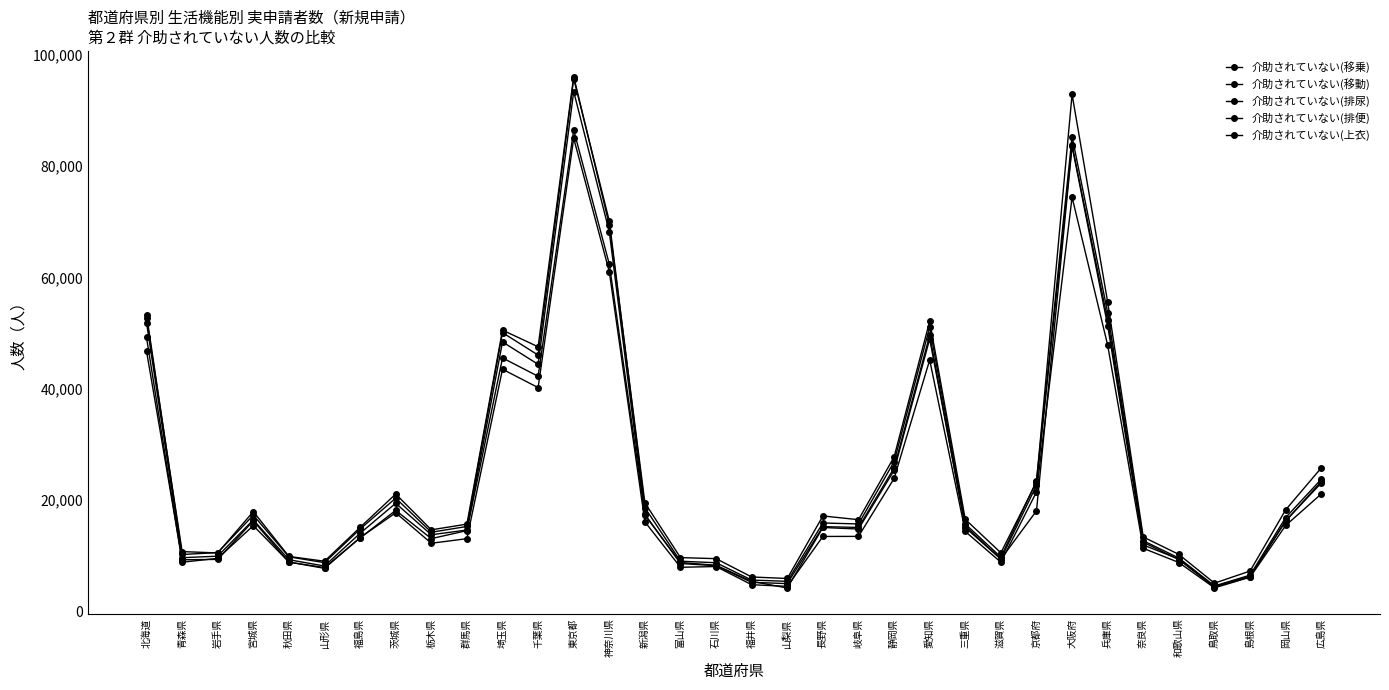

True or false: 介助されていない(排便) and 介助されていない(移乗) cross at least once.

True